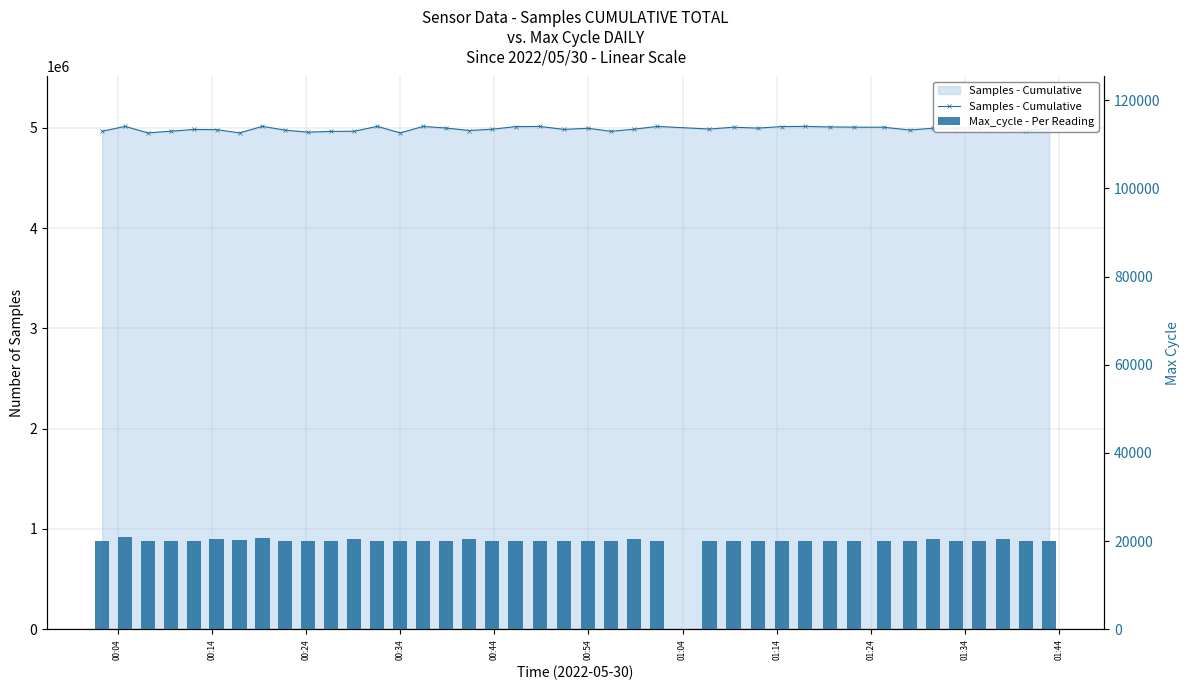

What is the sum of all Max_cycle - Per Reading values?

806343